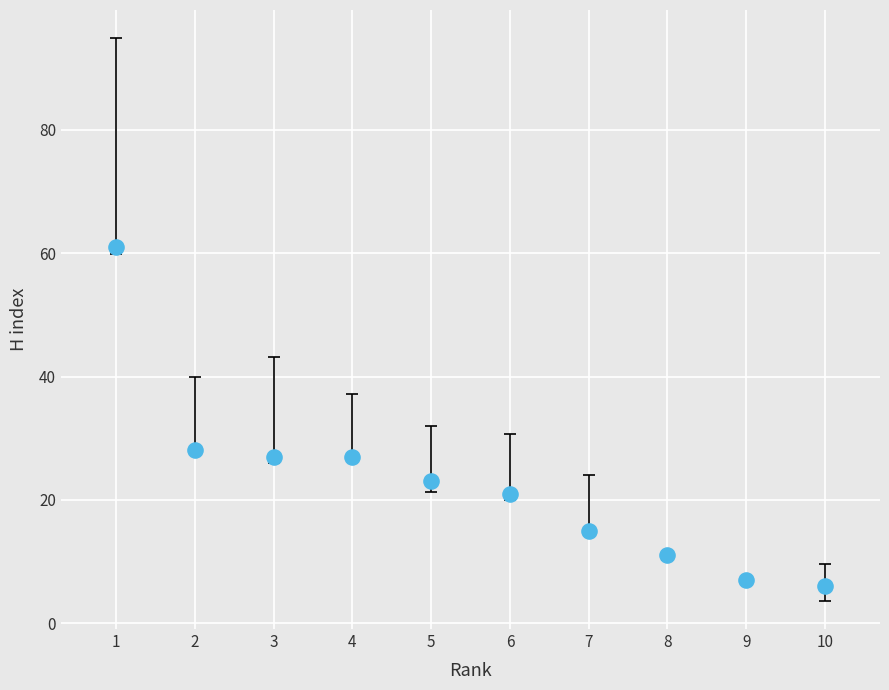

What is the average X value?

6